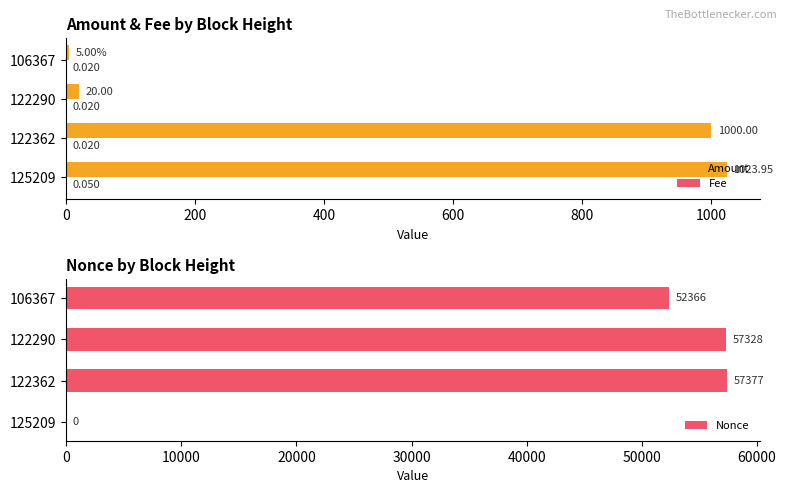

The value of Nonce at 122290 is 20055. True or false?

False